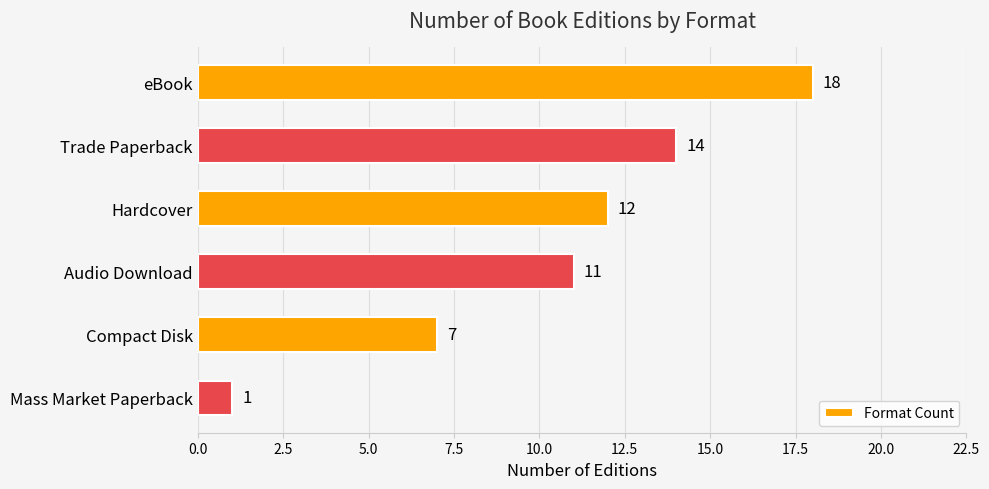

Reading bottom to top, what are all the values shown in this chart?

Mass Market Paperback=1	Compact Disk=7	Audio Download=11	Hardcover=12	Trade Paperback=14	eBook=18